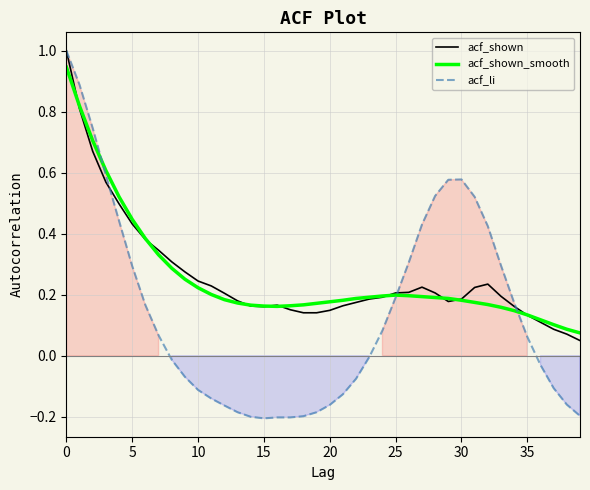

Read the acf_li value at 31.

0.5